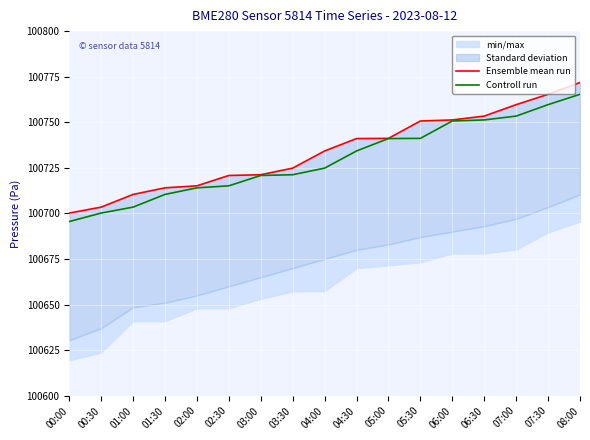

What is the lowest value of the Controll run series?

100695.5